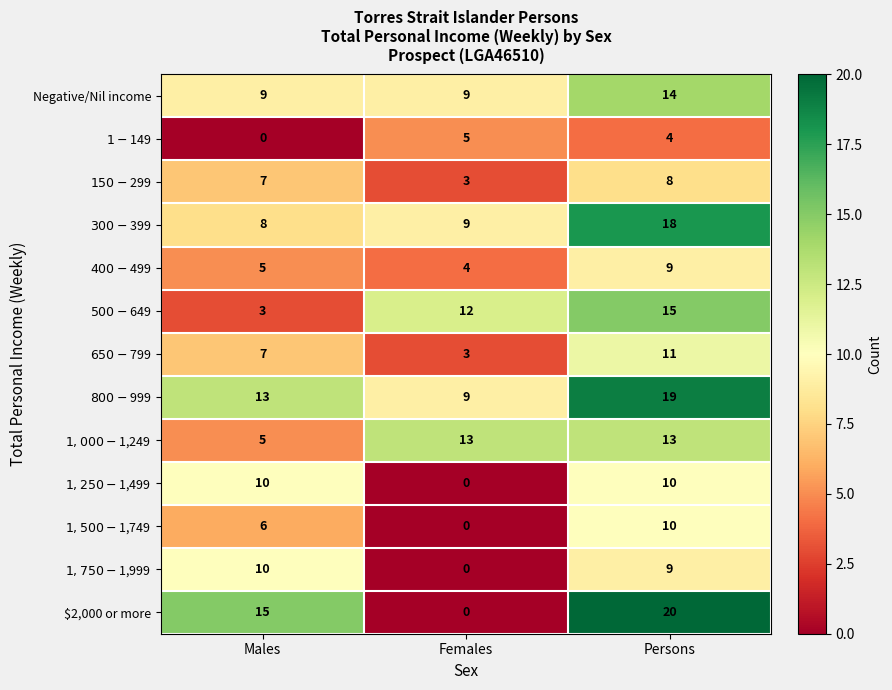

How many categories are shown in the chart?

3